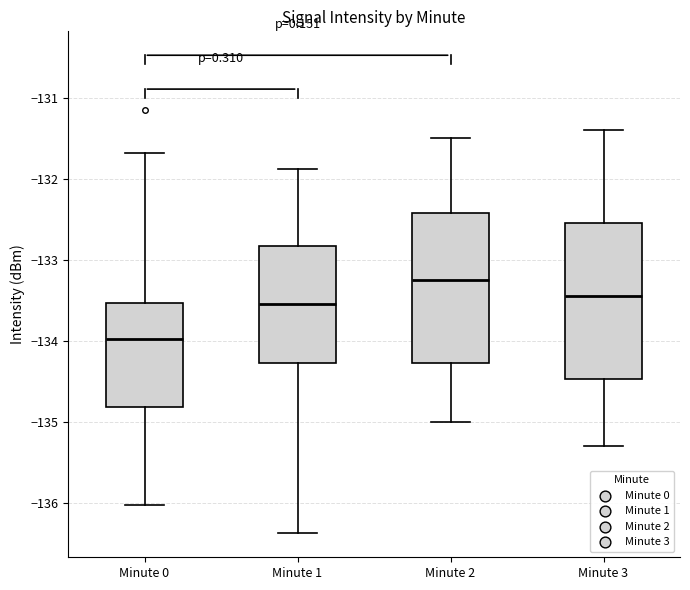

Reading left to right, read every box against the y-axis: the position of its median line, the range the box covers, and the ends of its whiskers. The values are not printed on the chart, so give them approximately, as read against the axis.

Minute 0: median -134.0, box -134.8 to -133.5, whiskers -136.0 to -131.7
Minute 1: median -133.5, box -134.3 to -132.8, whiskers -136.4 to -131.9
Minute 2: median -133.2, box -134.3 to -132.4, whiskers -135.0 to -131.5
Minute 3: median -133.4, box -134.5 to -132.5, whiskers -135.3 to -131.4